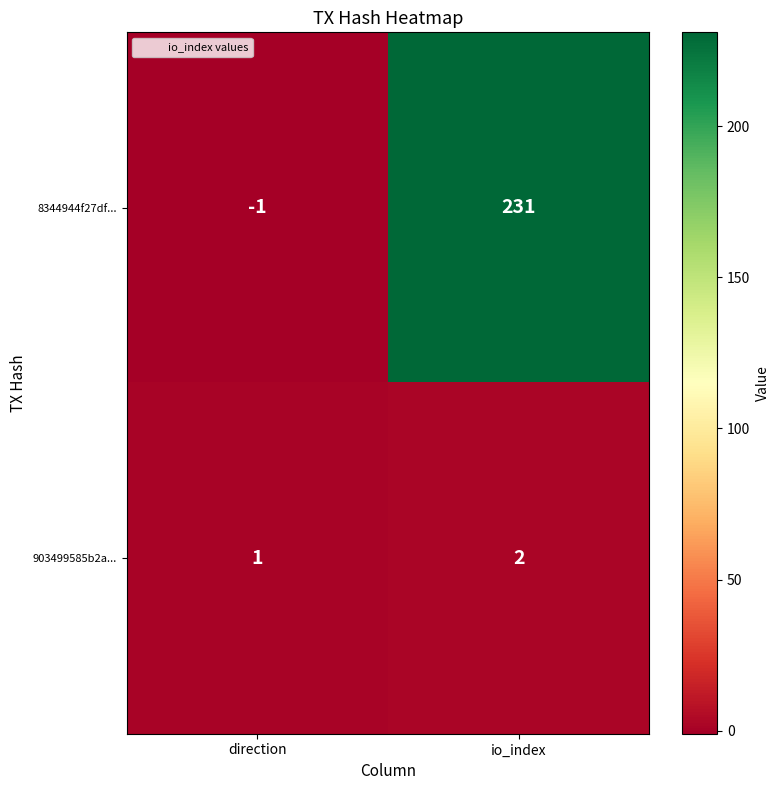

Reading left to right, extract all data points from this chart.

8344944f27df...: -1	231
903499585b2a...: 1	2